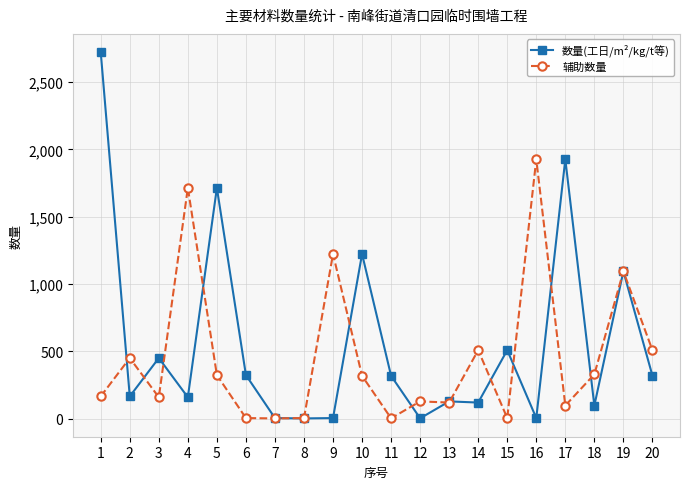

Which series has the largest total across all categories?

数量(工日/m²/kg/t等)